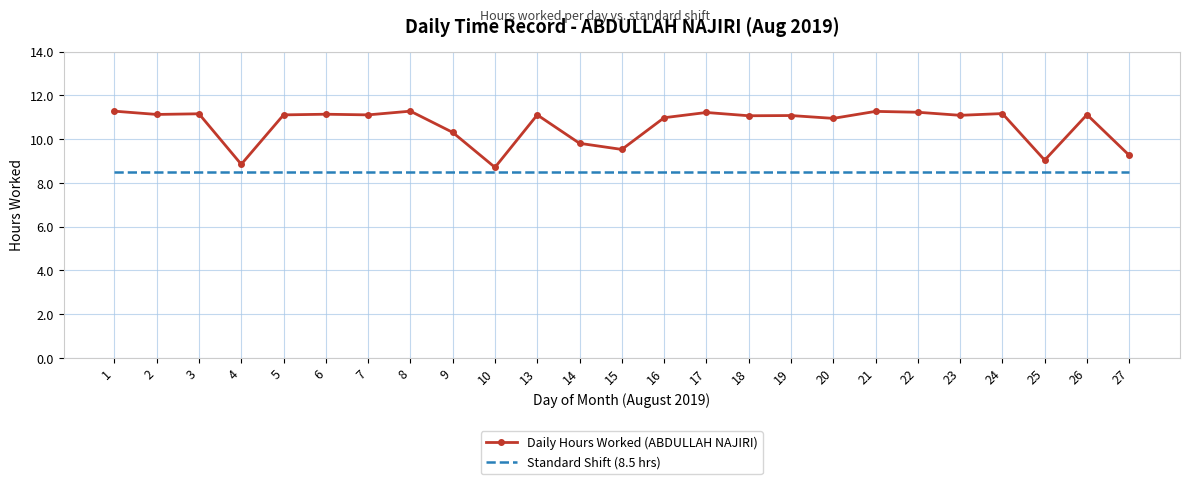

What is the average value of the Daily Hours Worked (ABDULLAH NAJIRI) series?

10.6